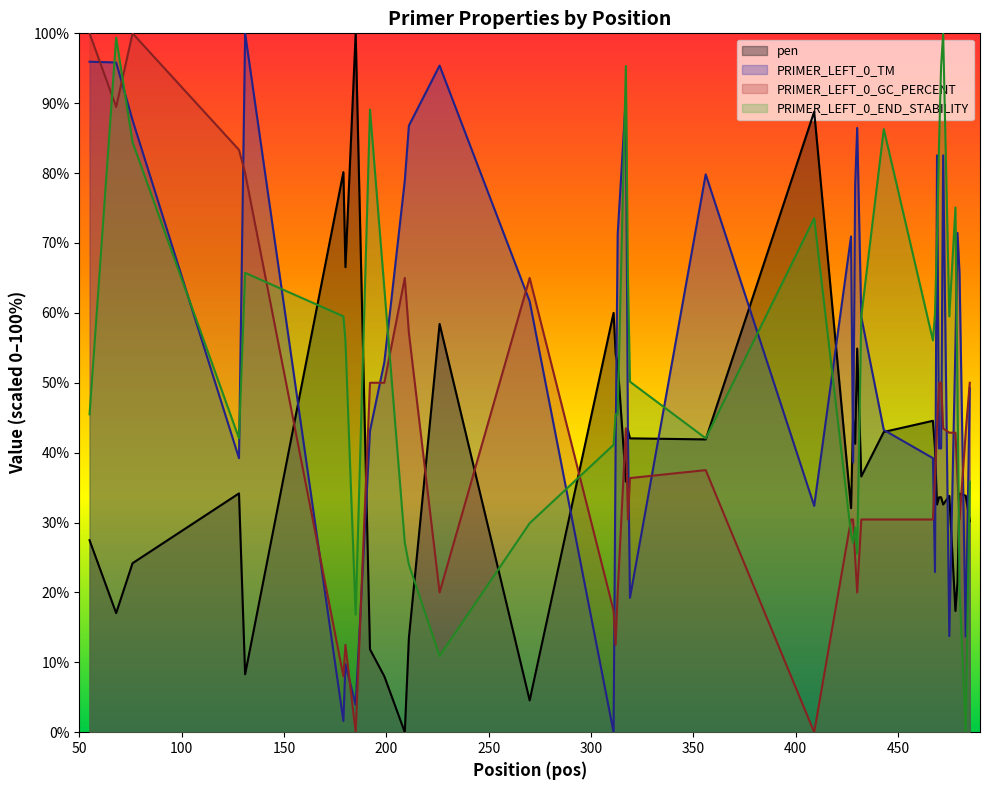

The PRIMER_LEFT_0_GC_PERCENT series shows 12.5 at 312. True or false?

True